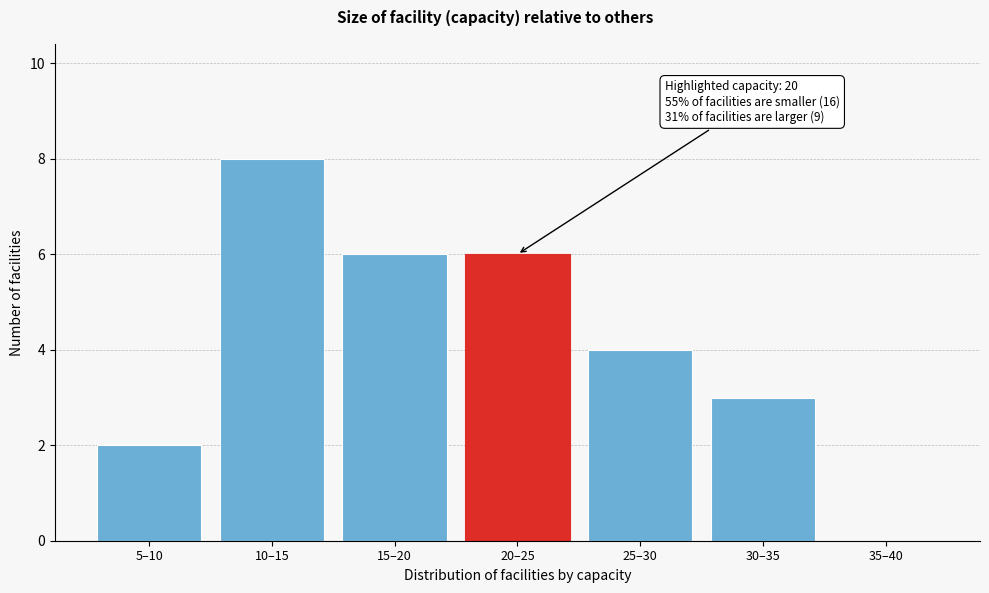

Reading left to right, extract all data points from this chart.

5–10=2	10–15=8	15–20=6	20–25=6	25–30=4	30–35=3	35–40=0